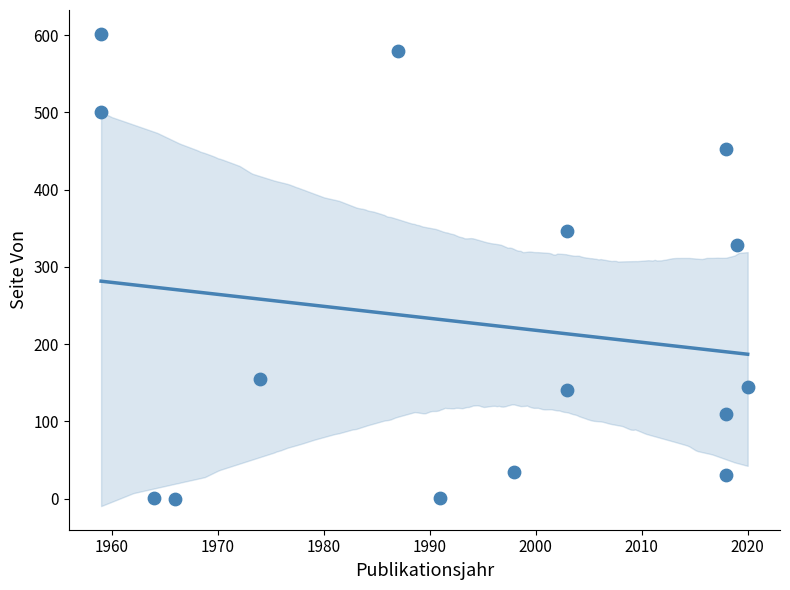

What is the range of Y values (max minus min)?

602